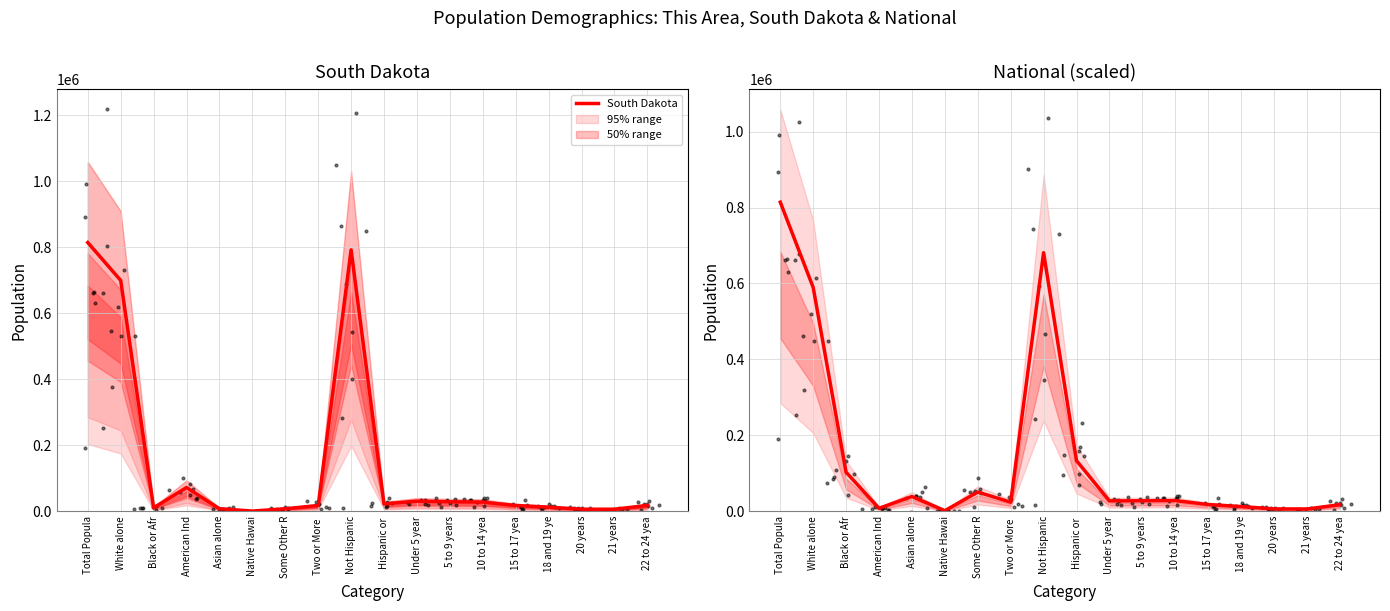

The South Dakota series shows 491441 at Total Popula. True or false?

False